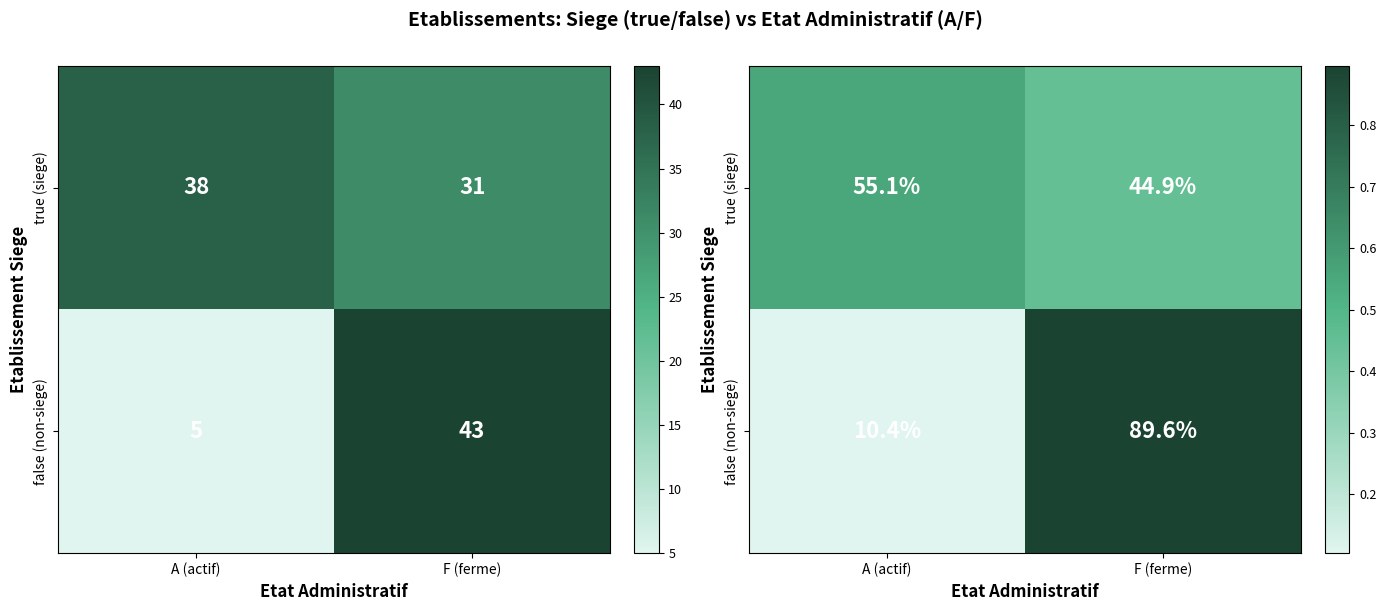

The value of false (non-siege) at F (ferme) is 0.9. True or false?

True